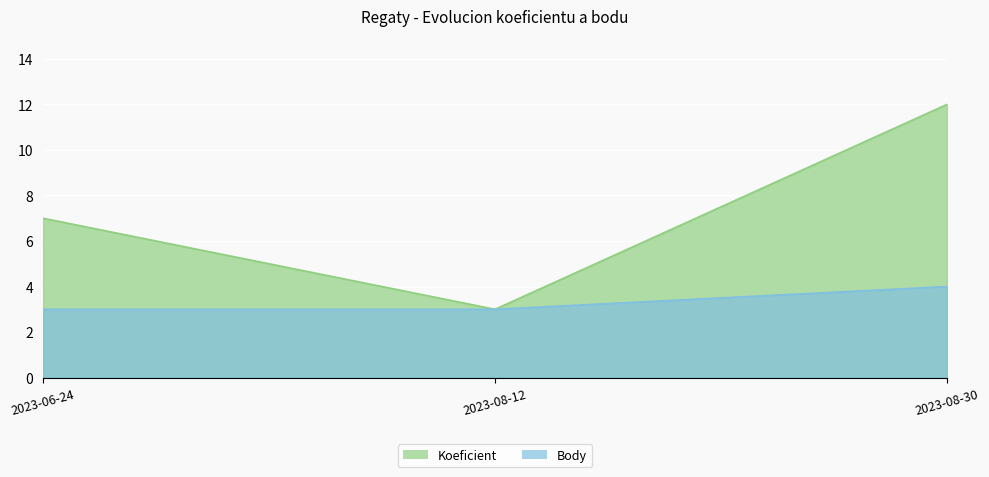

How many categories are shown in the chart?

3